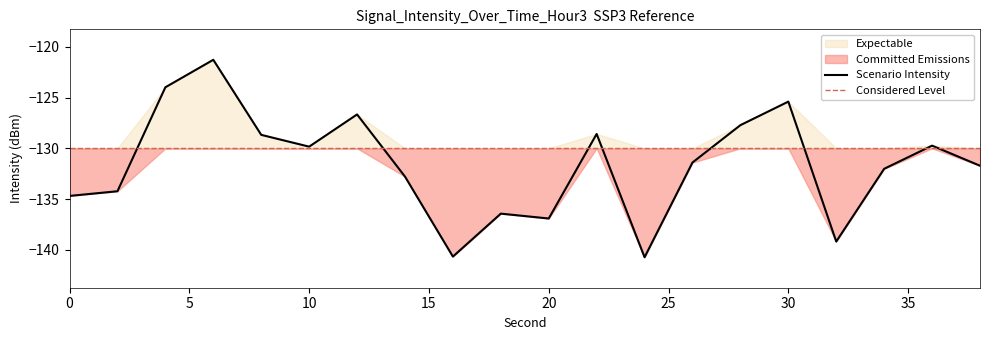

What is the difference between the maximum and minimum values?

19.4